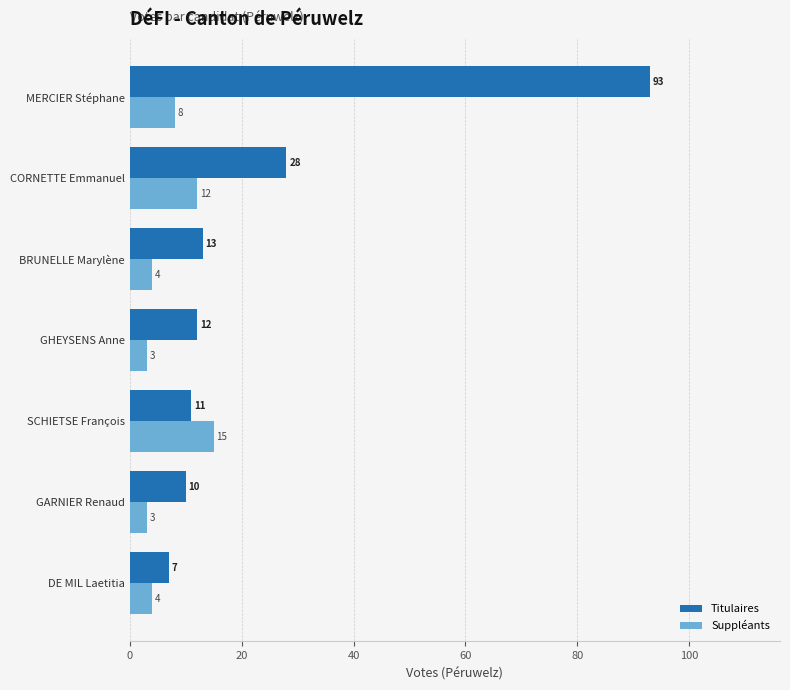

What is the difference between the highest and lowest values at GHEYSENS Anne?

9